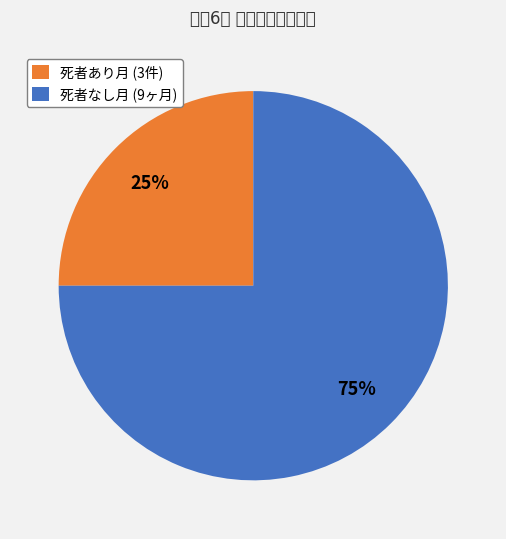

To the nearest percent, what is the difference between the largest and smallest slice percentages?

50%